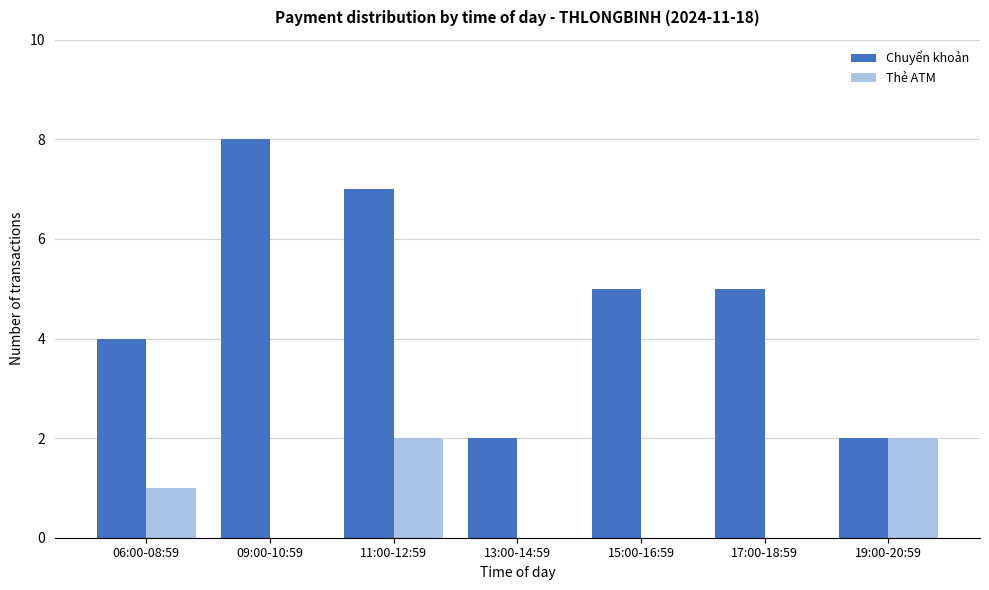

At which label does Chuyển khoản first exceed 5?

09:00-10:59